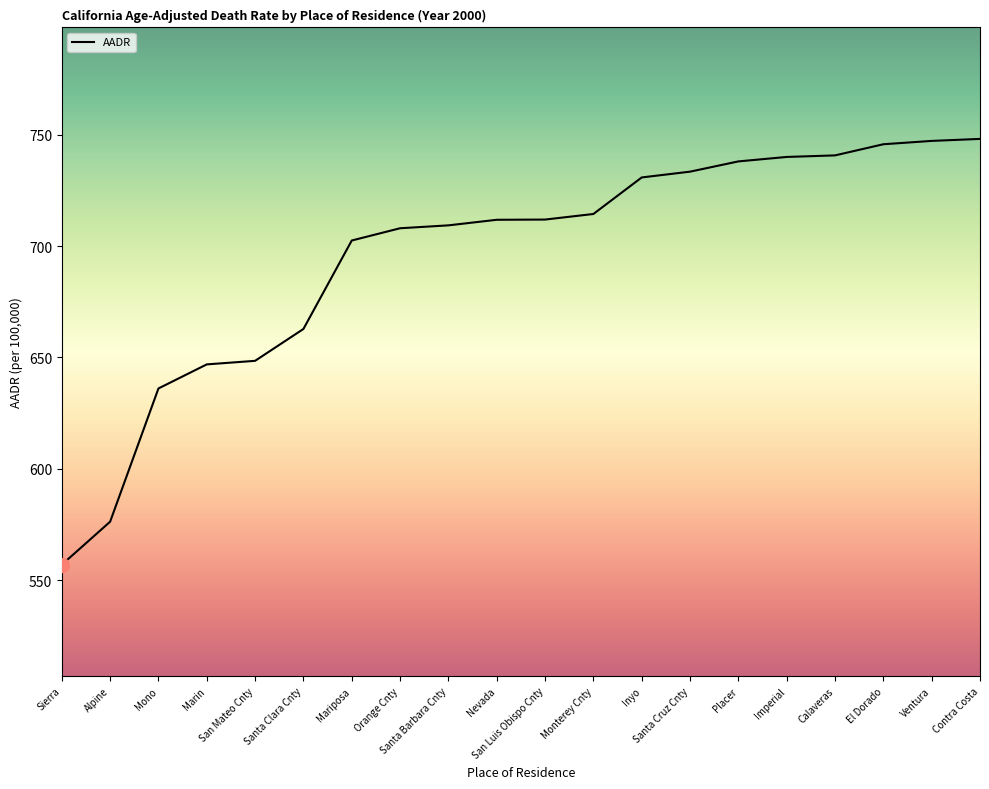

What is the minimum value shown in the chart?

557.0